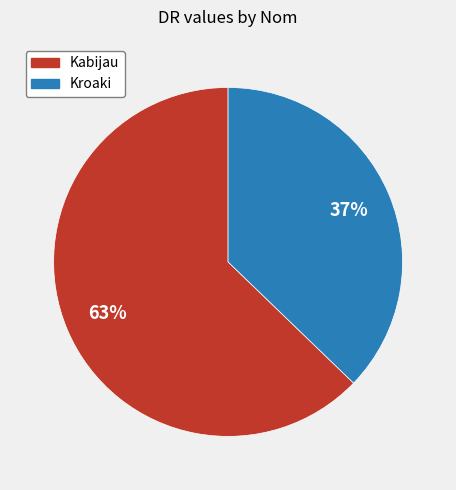

Count the number of slices in the pie.

2